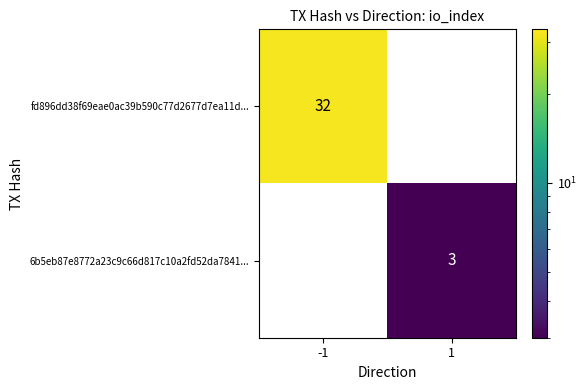

The 6b5eb87e8772a23c9c66d817c10a2fd52da7841... series shows 3 at 1. True or false?

True